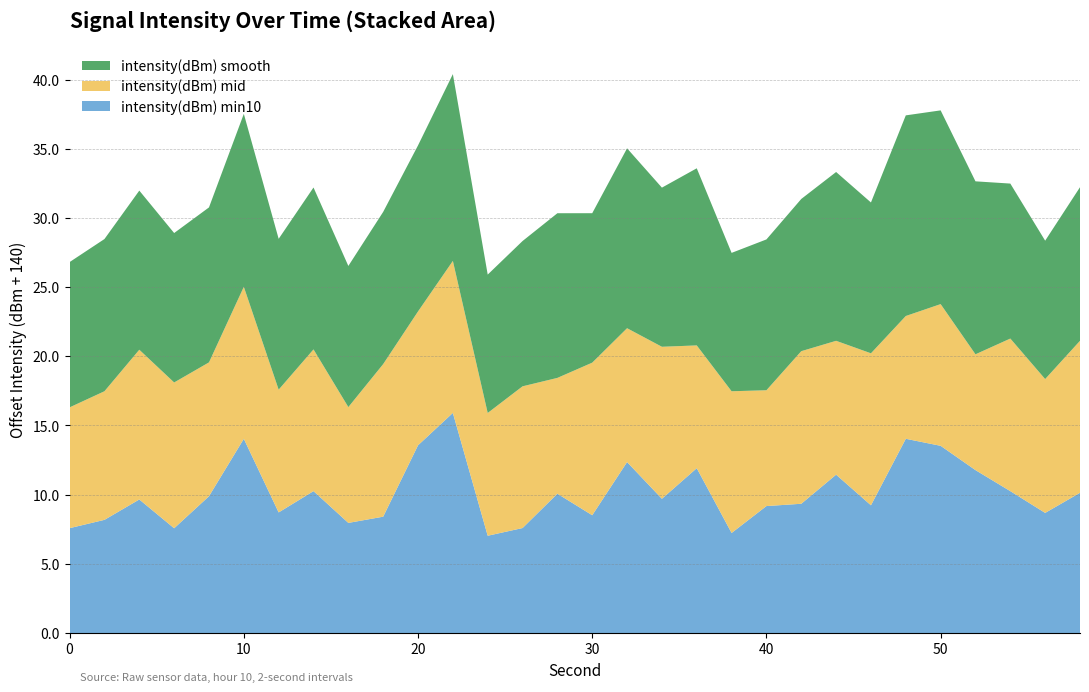

Reading left to right, transcribe all the data shown in this chart.

intensity(dBm) min10: 0=-132.4	2=-131.8	4=-130.3	6=-132.4	8=-130.1	10=-126.0	12=-131.3	14=-129.7	16=-132.0	18=-131.6	20=-126.4	22=-124.1	24=-133.0	26=-132.4	28=-129.9	30=-131.5	32=-127.6	34=-130.3	36=-128.1	38=-132.8	40=-130.8	42=-130.7	44=-128.6	46=-130.8	48=-126.0	50=-126.5	52=-128.2	54=-129.7	56=-131.3	58=-129.9
intensity(dBm) mid: 0=-131.3	2=-130.7	4=-129.2	6=-129.5	8=-130.3	10=-129.0	12=-131.1	14=-129.8	16=-131.6	18=-129.0	20=-130.3	22=-129.0	24=-131.1	26=-129.8	28=-131.6	30=-129.0	32=-130.3	34=-129.0	36=-131.1	38=-129.8	40=-131.6	42=-129.0	44=-130.3	46=-129.0	48=-131.1	50=-129.8	52=-131.6	54=-129.0	56=-130.3	58=-129.0
intensity(dBm) smooth: 0=-129.5	2=-129.0	4=-128.5	6=-129.2	8=-128.8	10=-127.5	12=-129.1	14=-128.3	16=-129.8	18=-129.0	20=-128.0	22=-126.5	24=-130.0	26=-129.5	28=-128.1	30=-129.2	32=-127.0	34=-128.5	36=-127.2	38=-130.0	40=-129.1	42=-129.0	44=-127.8	46=-129.1	48=-125.5	50=-126.0	52=-127.5	54=-128.8	56=-130.0	58=-128.9